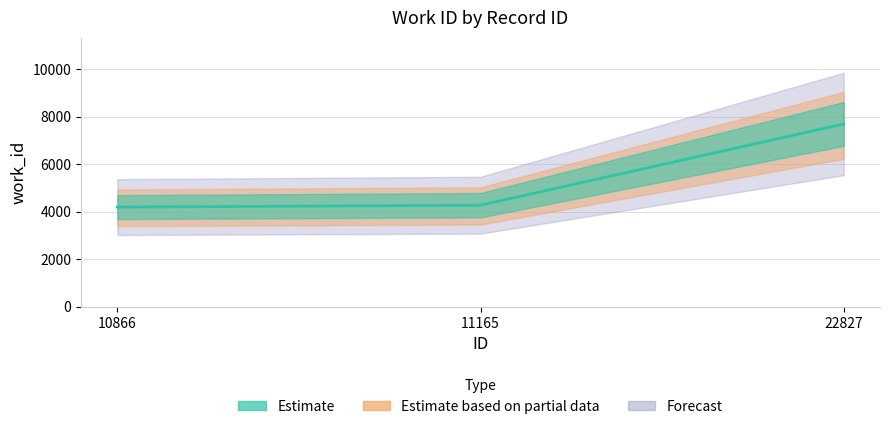

What is the difference between the maximum and second lowest values?

3415